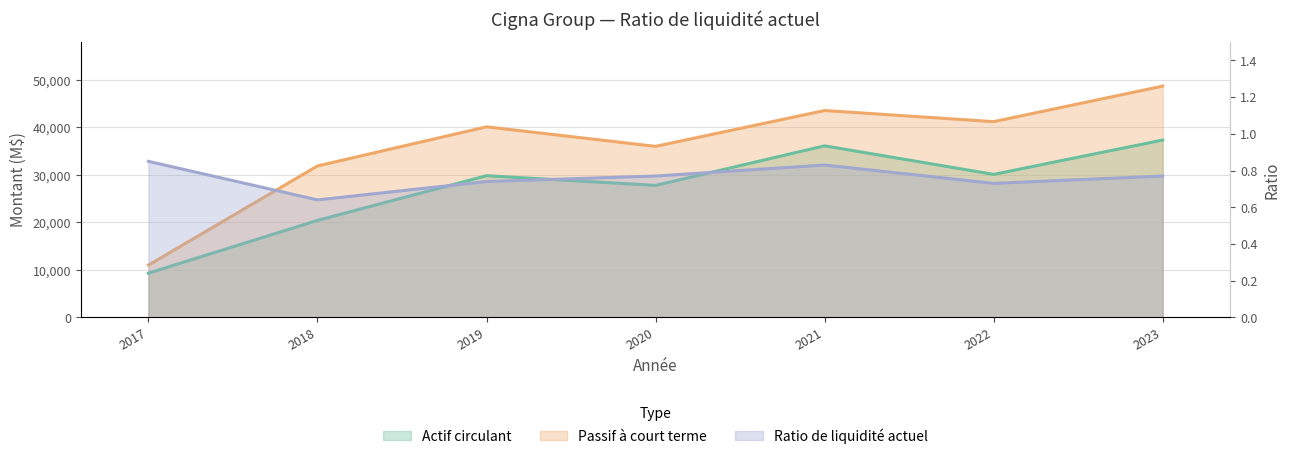

Where is Ratio de liquidité actuel nearest to the value 0?

2018